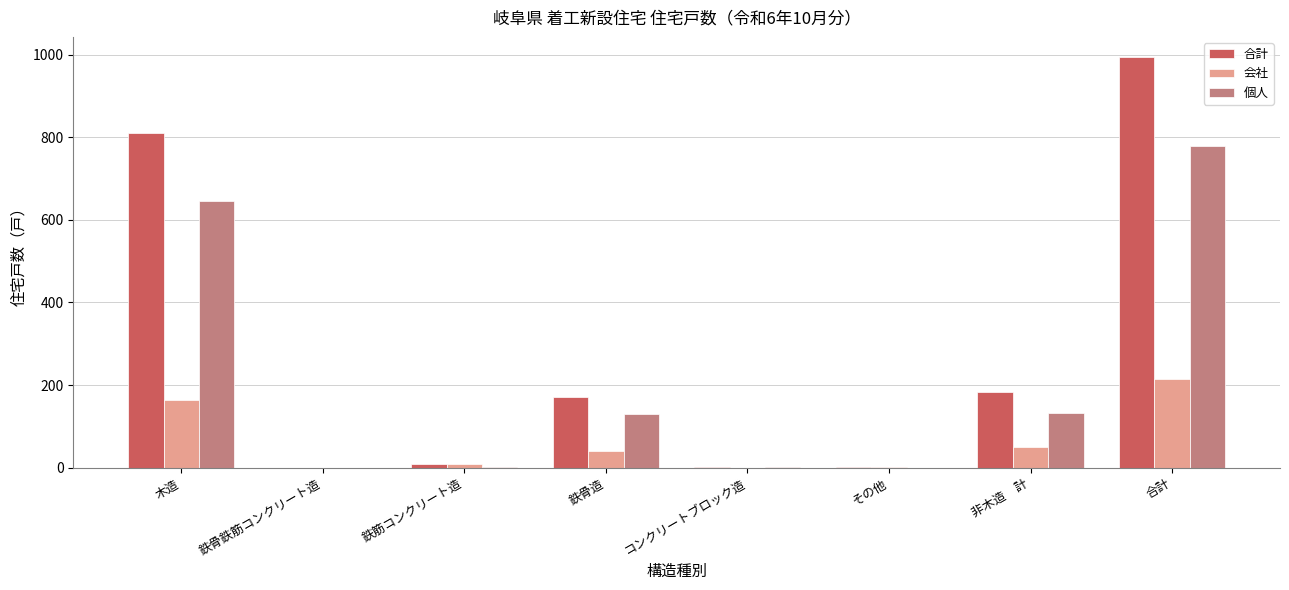

Which series changed the most between その他 and 非木造　計?

合計